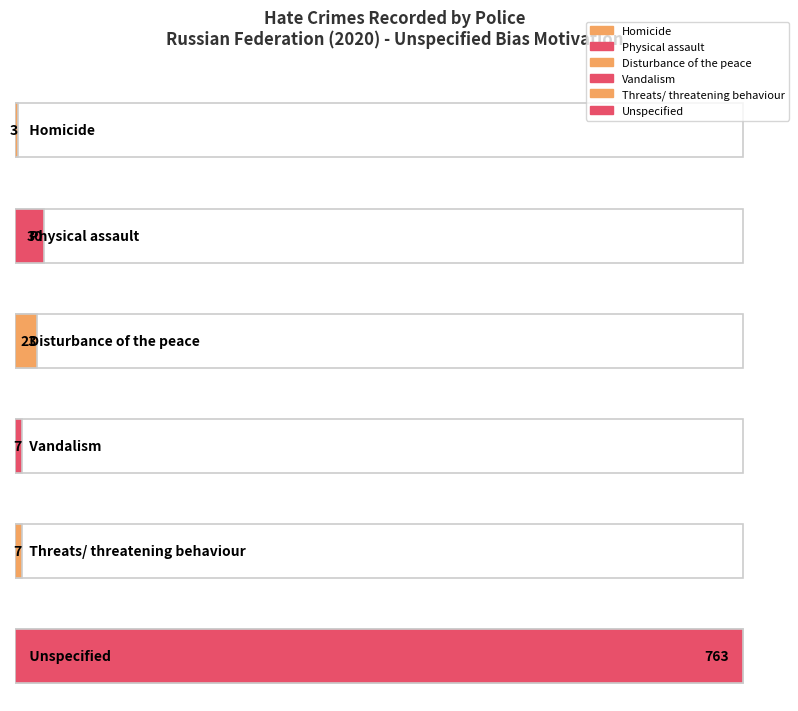

Which category has the highest value across all series?

Unspecified